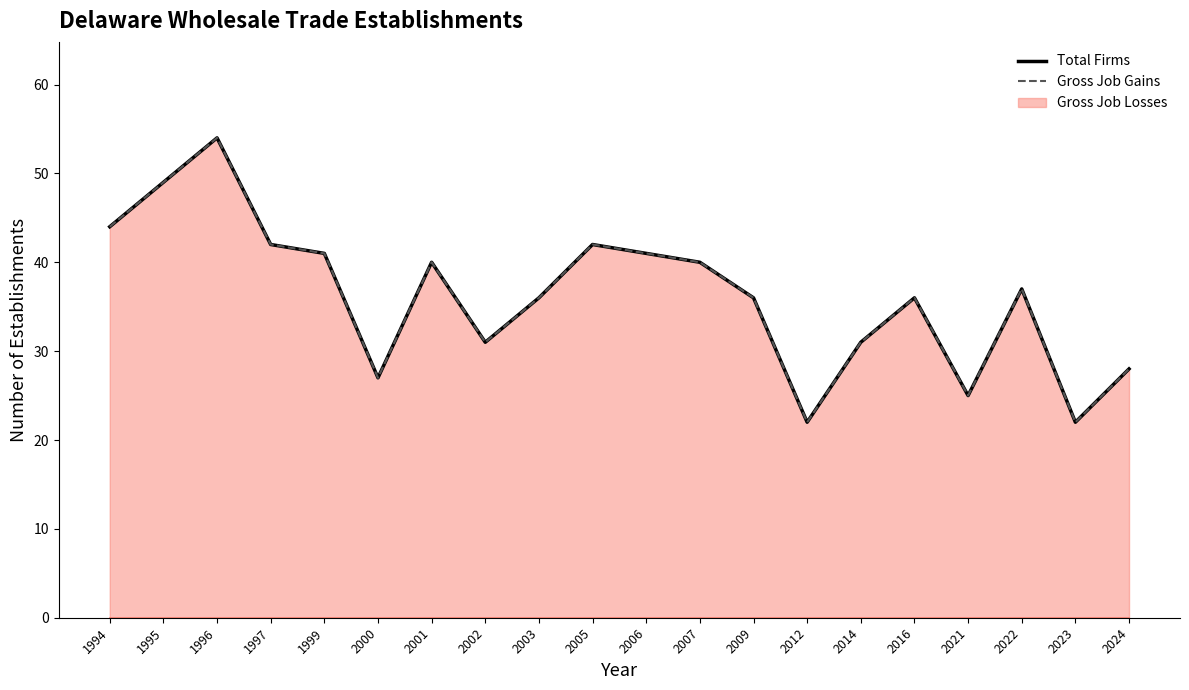

Rank the categories by Total Firms value from highest to lowest.

1996, 1995, 1994, 1997, 2005, 1999, 2006, 2001, 2007, 2022, 2003, 2009, 2016, 2002, 2014, 2024, 2000, 2021, 2012, 2023